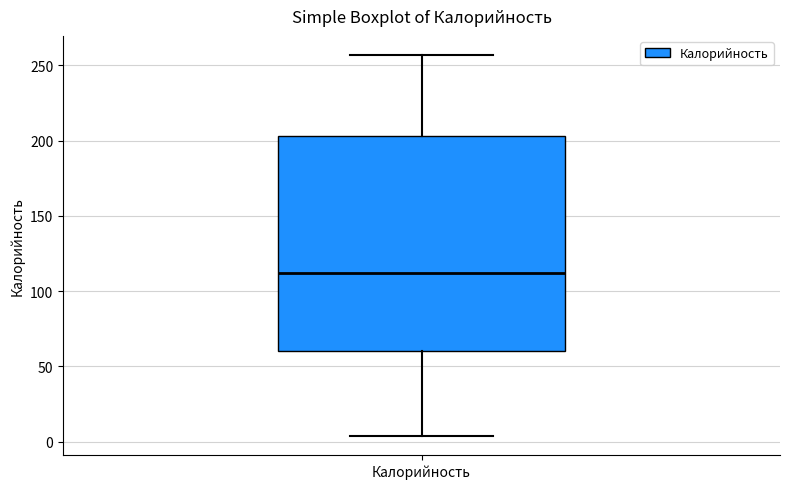

Transcribe this box plot: give where the median line is, the range the box spans, and where the two whiskers end, as read against the y-axis. The values are not printed on the chart, so give them approximately, as read against the axis.

median 110, box 60 to 205, whiskers 5 to 255